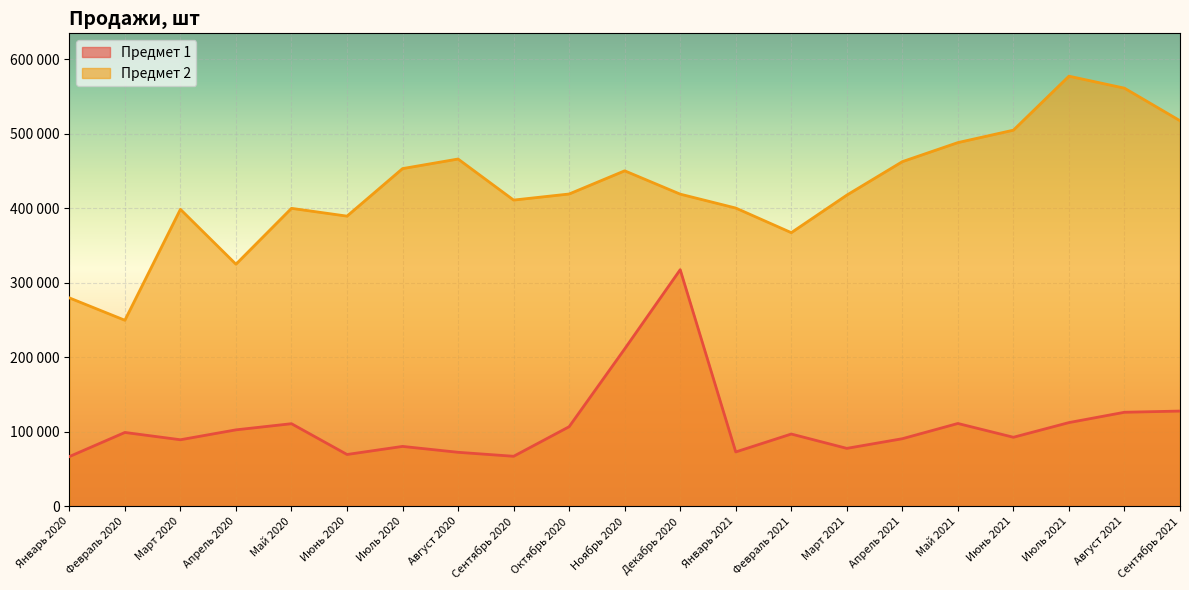

At which category is the sum across all series the highest?

Декабрь 2020